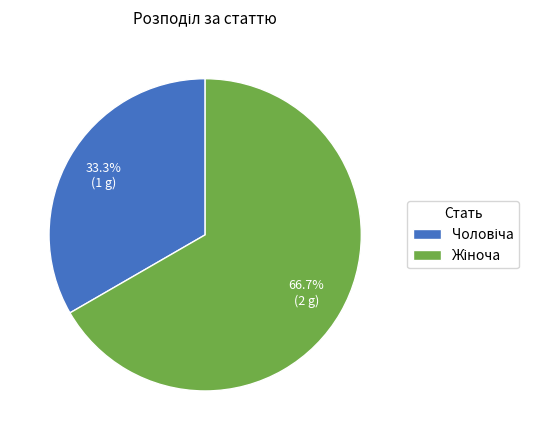

Is there any slice that represents more than half of the pie?

Yes